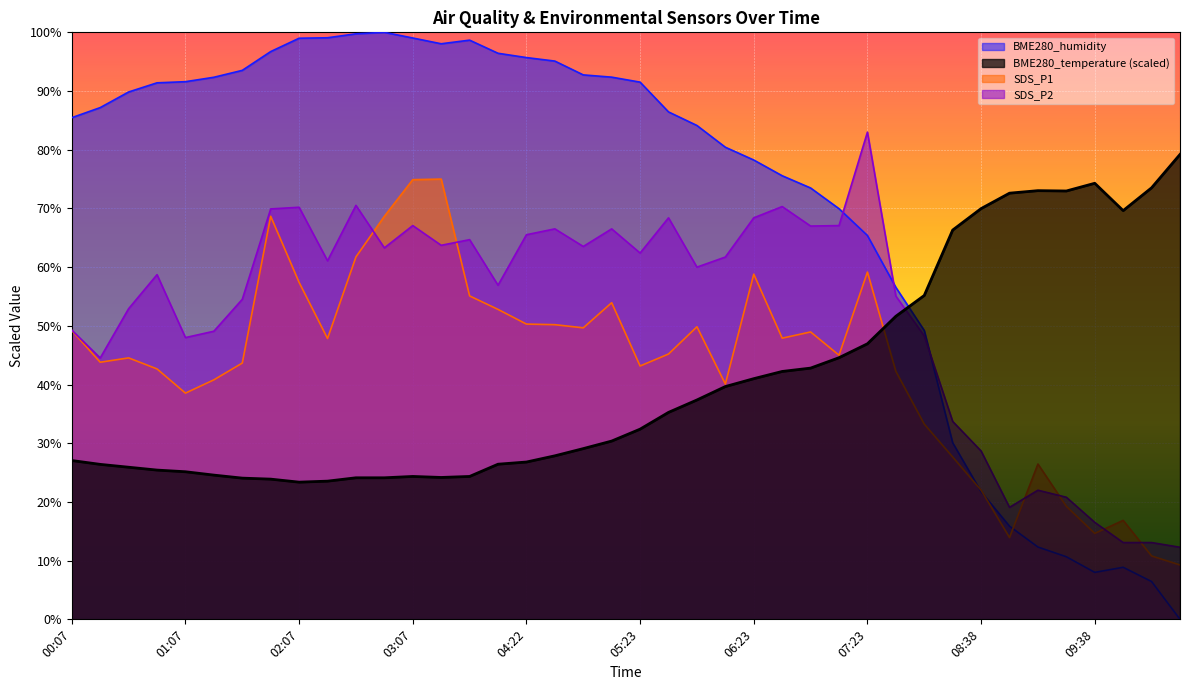

What is the sum of the SDS_P2 values at 06:53 and 07:23?

150.0